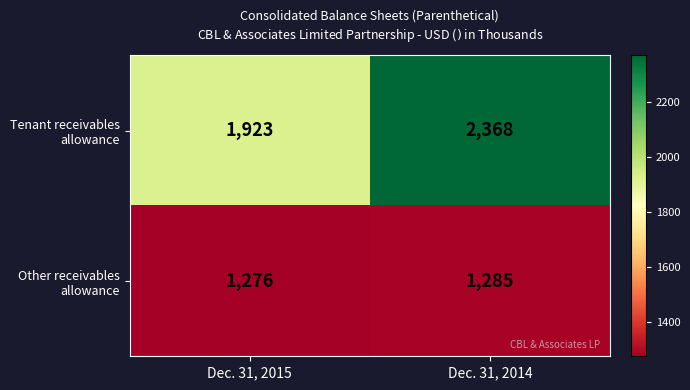

At how many categories does at least one series exceed 1373?

2